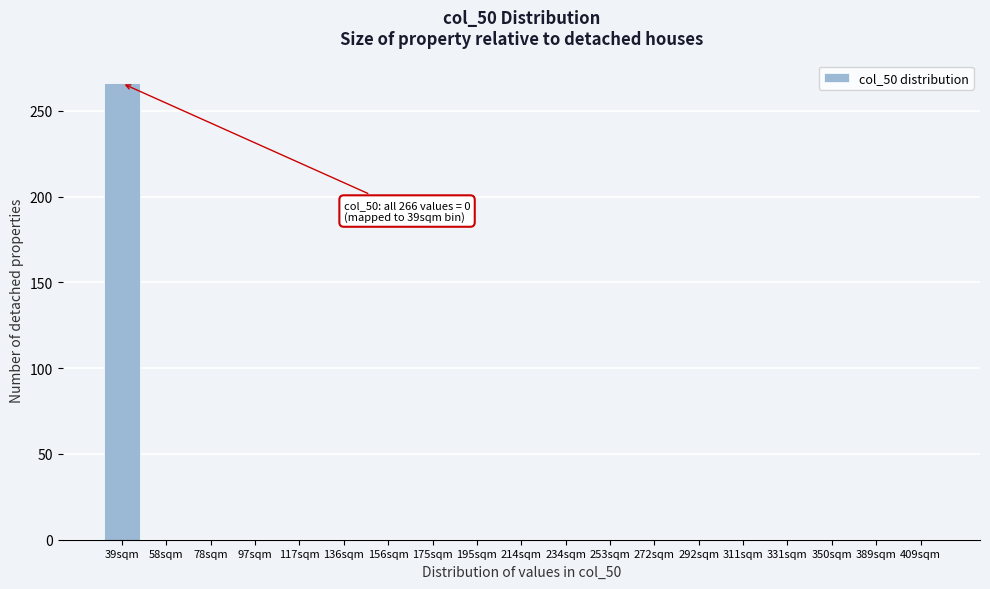

Reading left to right, what are all the values shown in this chart?

39sqm=266	58sqm=0	78sqm=0	97sqm=0	117sqm=0	136sqm=0	156sqm=0	175sqm=0	195sqm=0	214sqm=0	234sqm=0	253sqm=0	272sqm=0	292sqm=0	311sqm=0	331sqm=0	350sqm=0	389sqm=0	409sqm=0